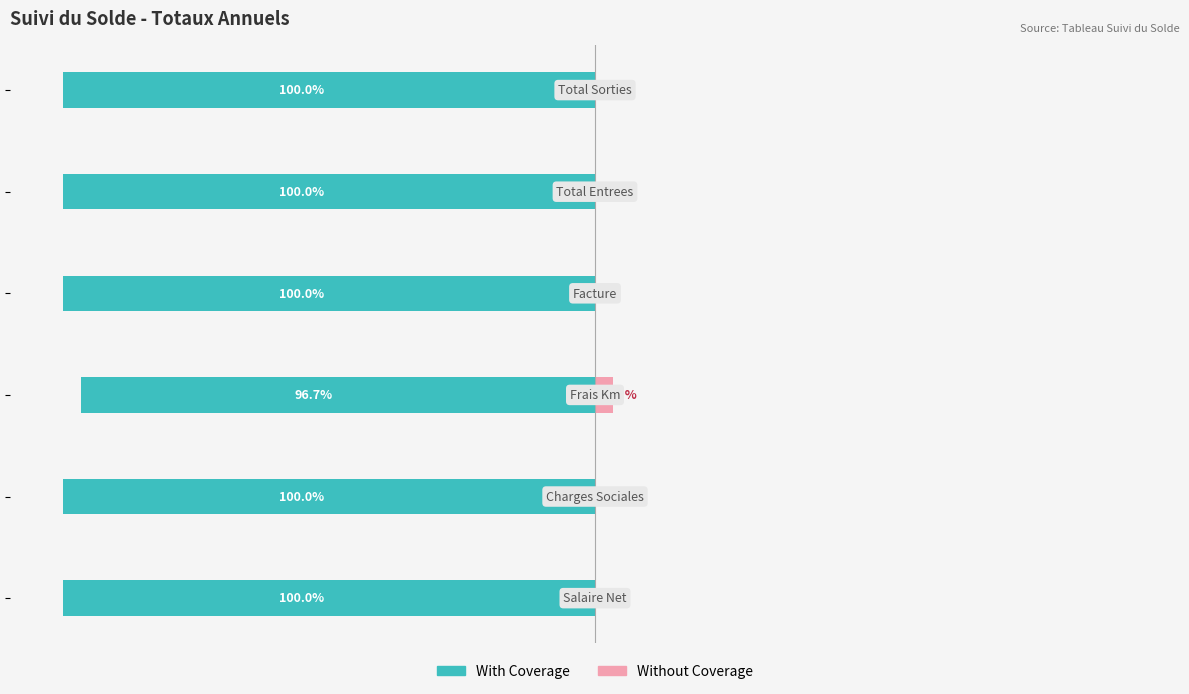

What is the difference between the highest and lowest values at 3?

100.0